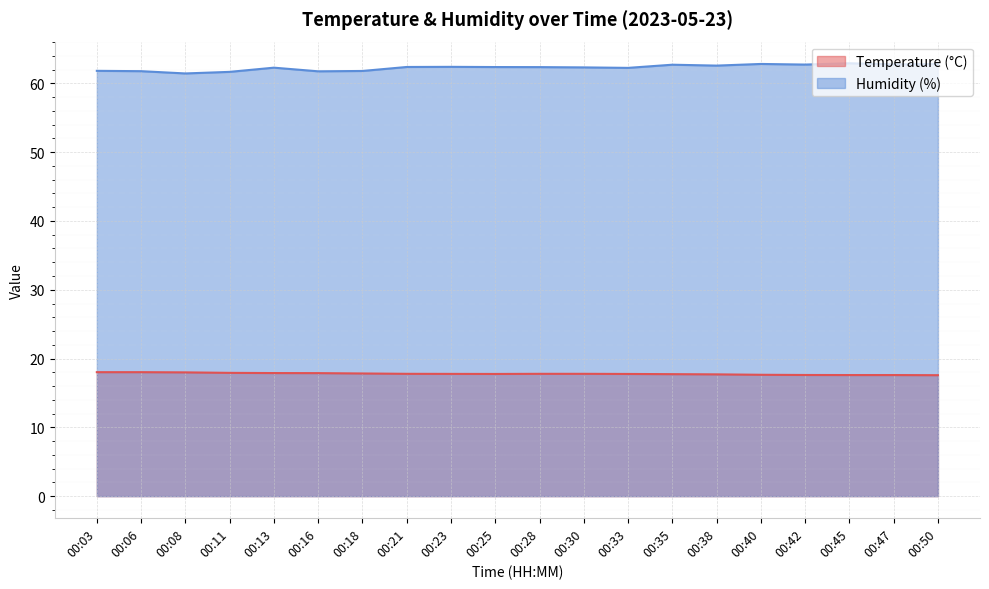

How many lines are shown in the chart?

2